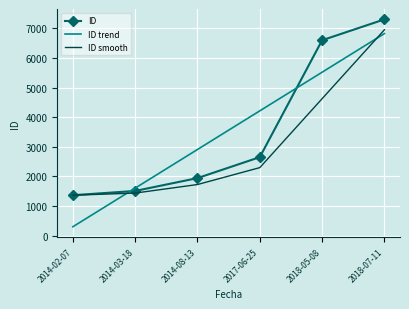

How many intersections are there between ID and ID trend?

2